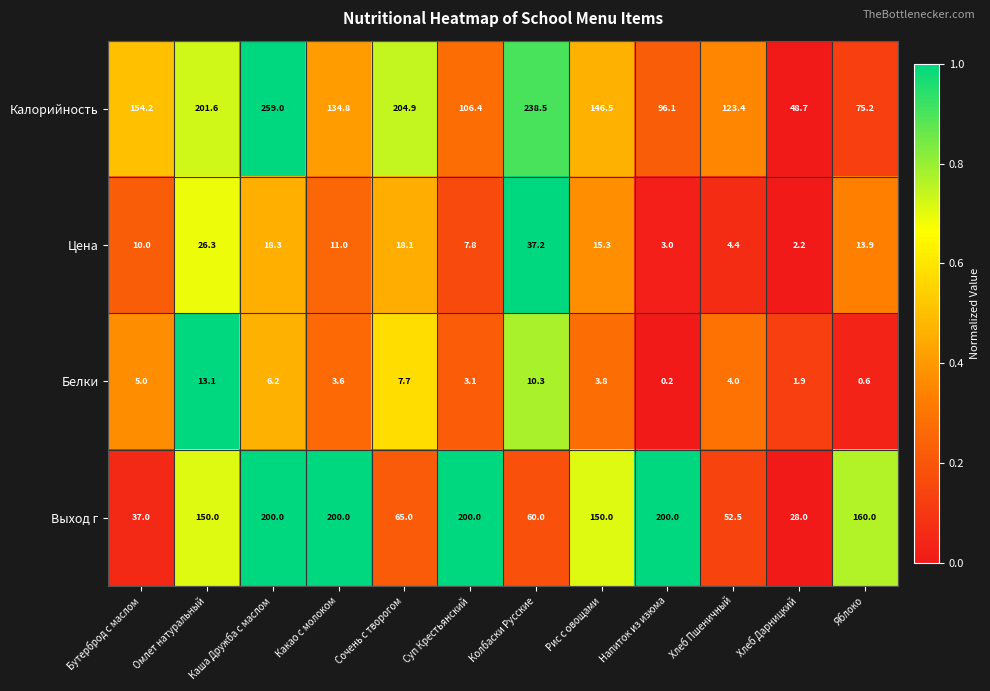

Count the number of data series in this chart.

4